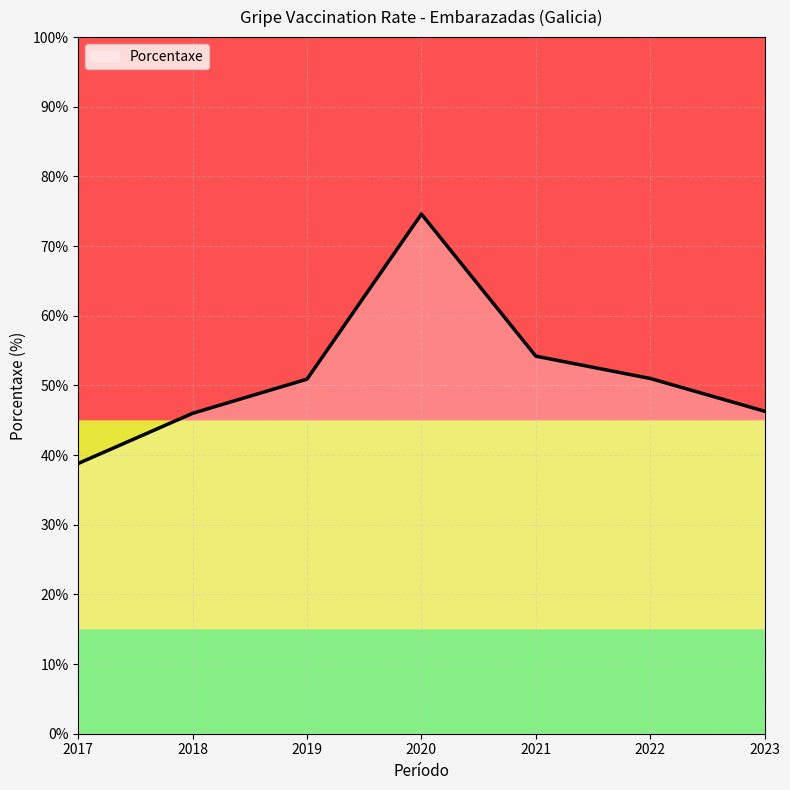

What is the approximate value at 2023?

46.3